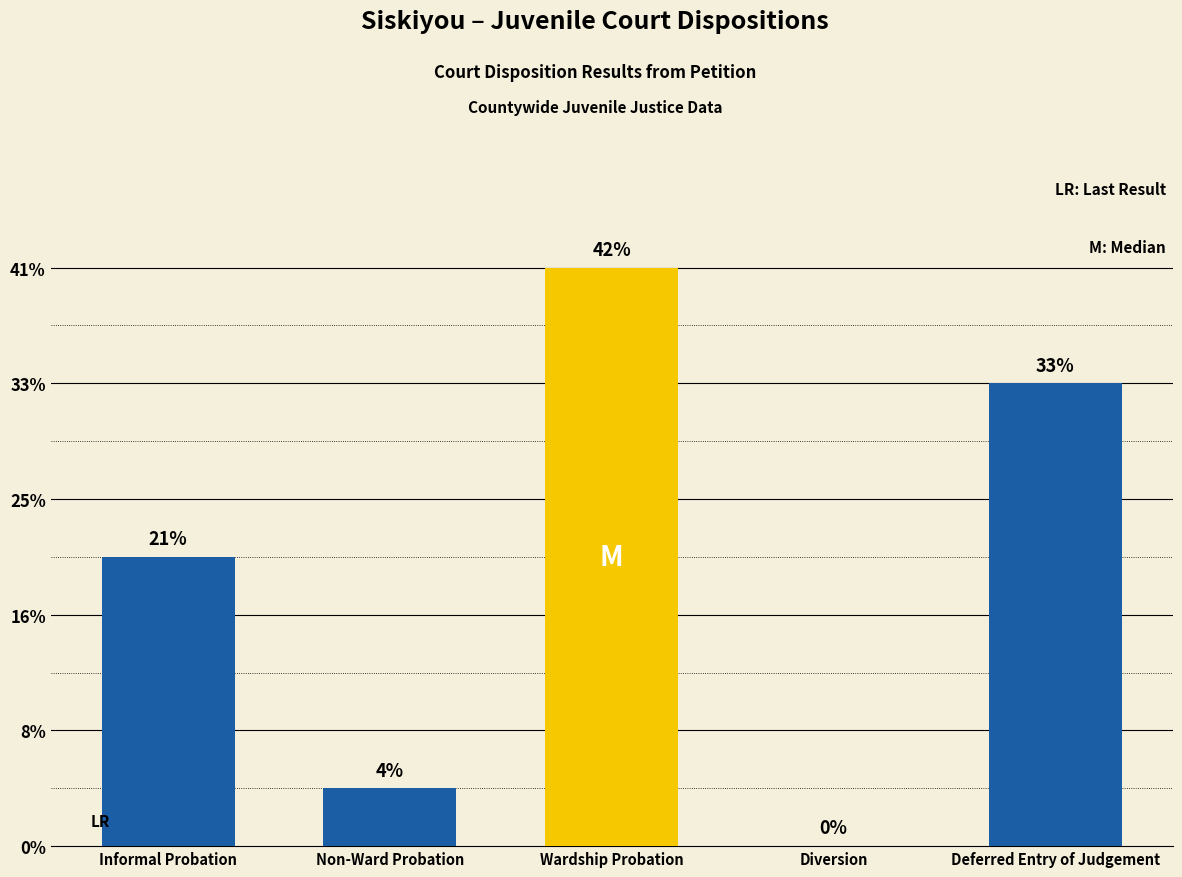

How many bars are there in total?

5